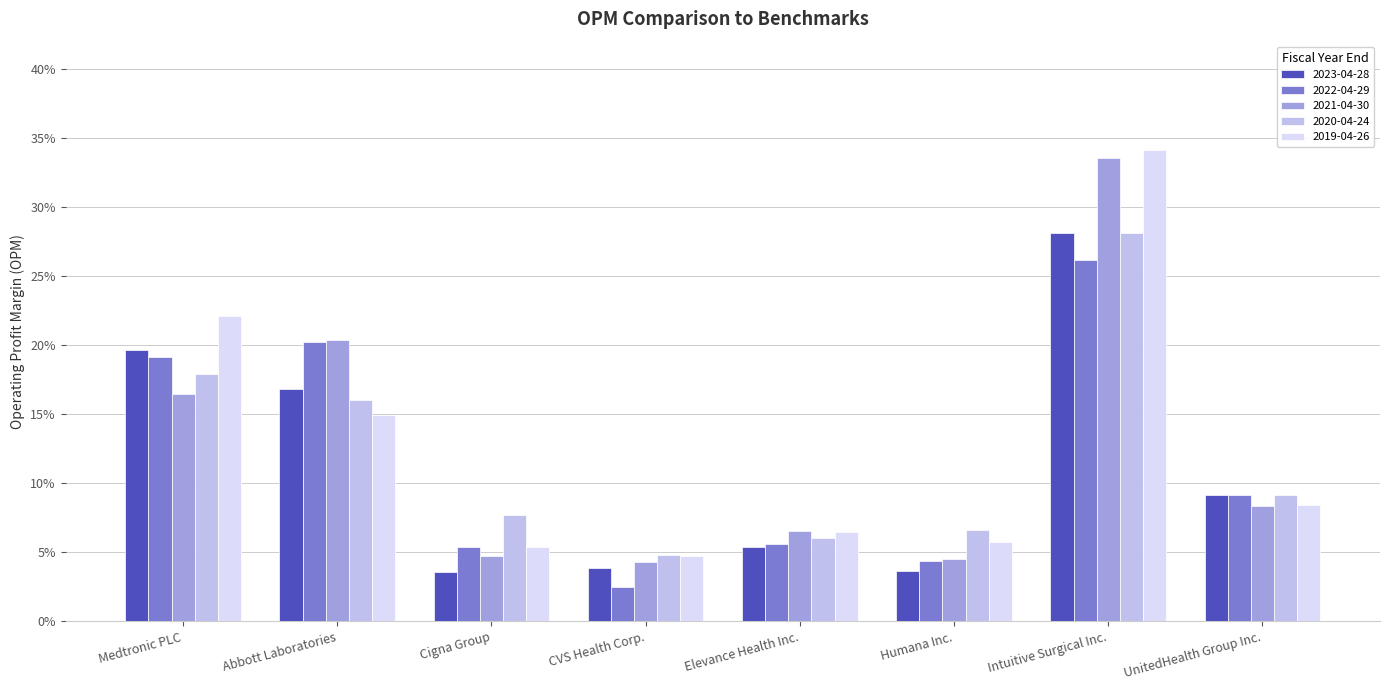

Which series has the largest total across all categories?

2019-04-26